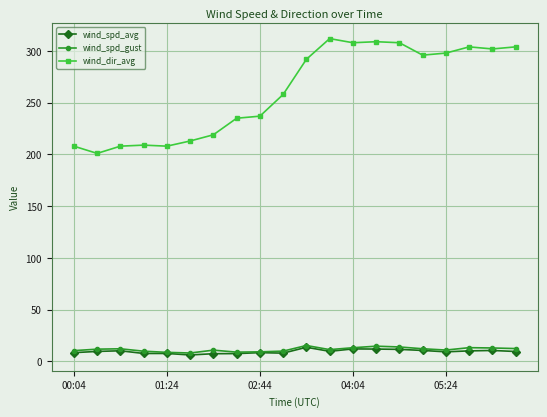

Which series has the largest total across all categories?

wind_dir_avg